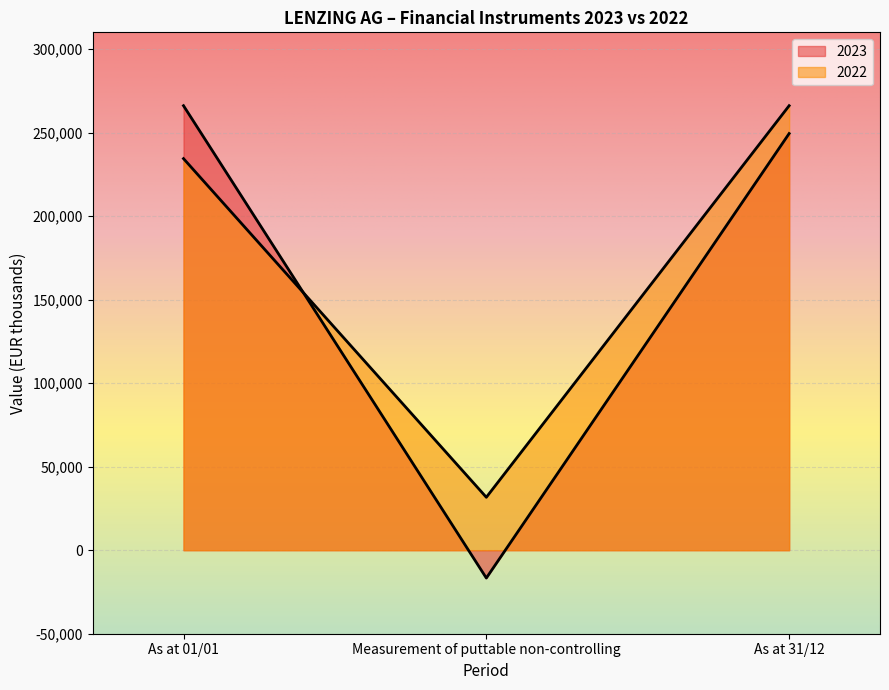

Reading left to right, list all the values displayed in this chart.

2023: 266085	-16667	249418
2022: 234409	31676	266085